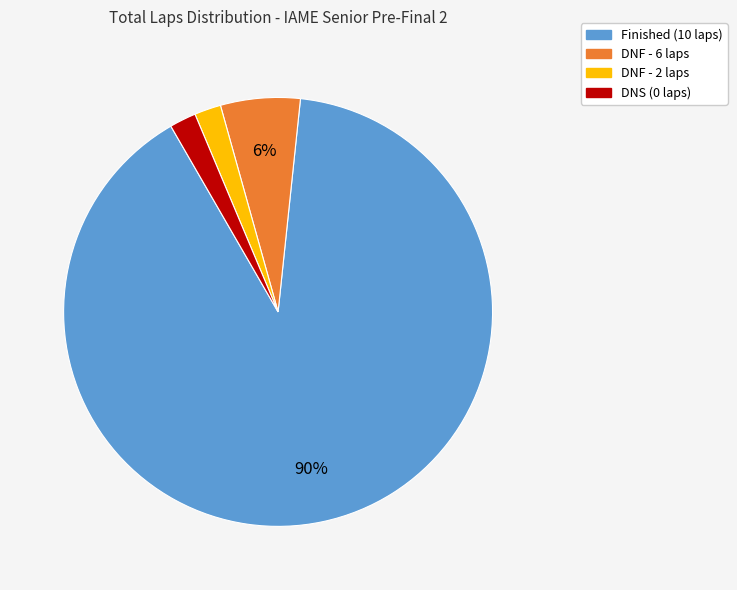

To the nearest percent, what is the average slice percentage?

25%